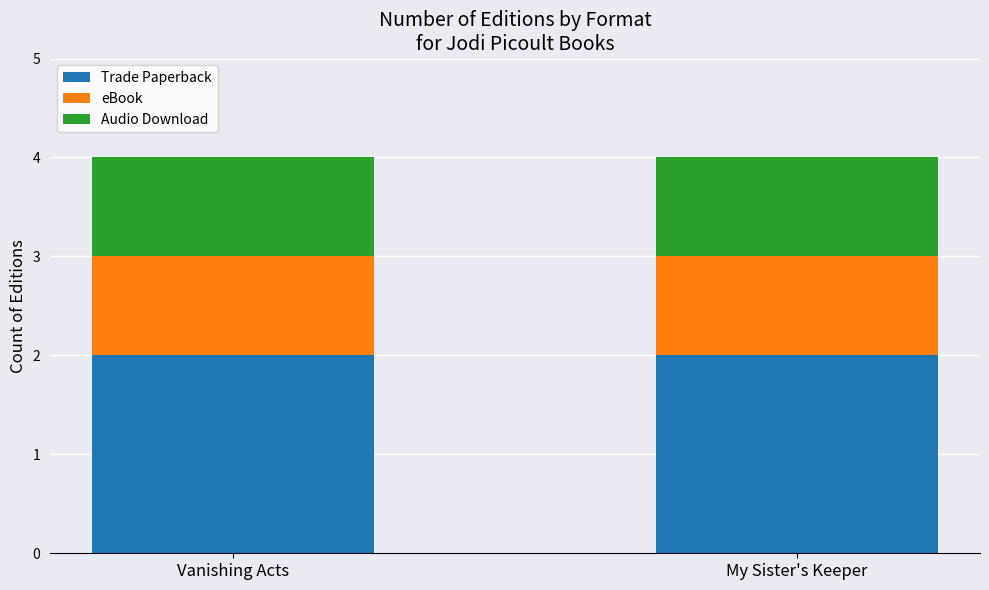

How many distinct data groups are displayed?

3